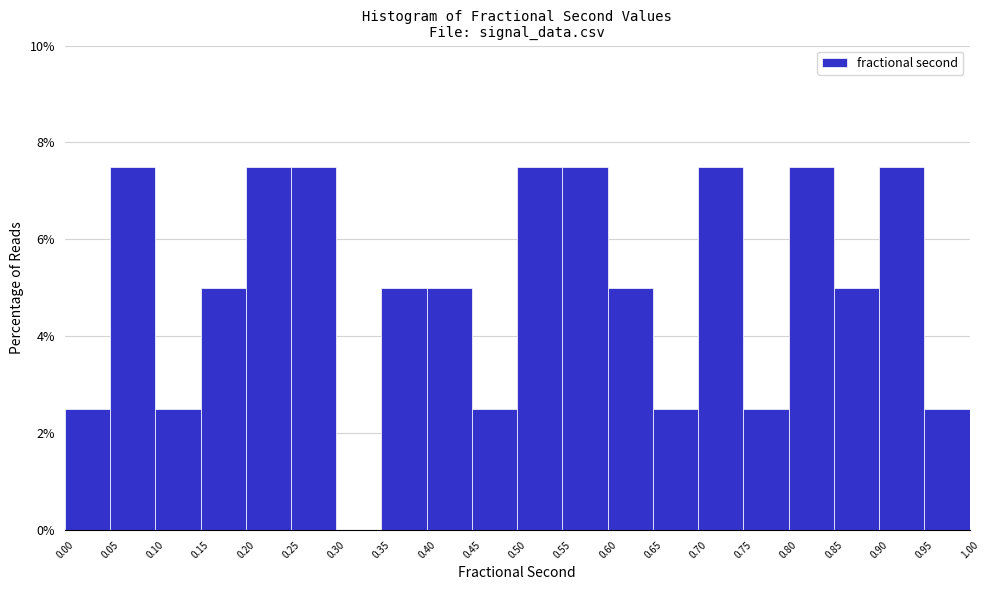

Reading left to right, transcribe this chart: for each bar, give the range it covers on the x-axis and its height. The values are not printed on the chart, so give them approximately, as read against the axis.

0.00 to 0.05: 2.6
0.05 to 0.10: 7.6
0.10 to 0.15: 2.6
0.15 to 0.20: 5.0
0.20 to 0.25: 7.6
0.25 to 0.30: 7.6
0.30 to 0.35: 0
0.35 to 0.40: 5.0
0.40 to 0.45: 5.0
0.45 to 0.50: 2.6
0.50 to 0.55: 7.6
0.55 to 0.60: 7.6
0.60 to 0.65: 5.0
0.65 to 0.70: 2.6
0.70 to 0.75: 7.6
0.75 to 0.80: 2.6
0.80 to 0.85: 7.6
0.85 to 0.90: 5.0
0.90 to 0.95: 7.6
0.95 to 1.00: 2.6